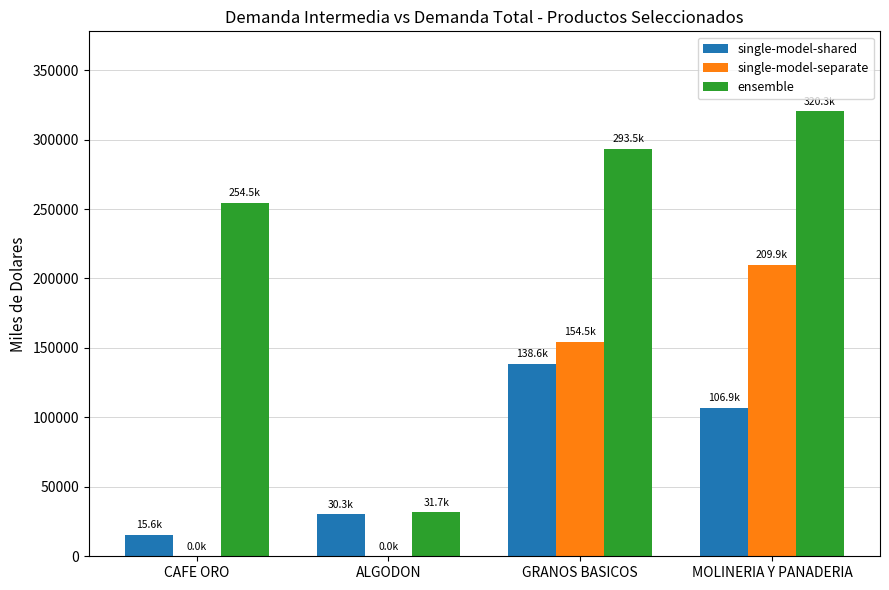

What is the sum of all single-model-shared values?

291383.4